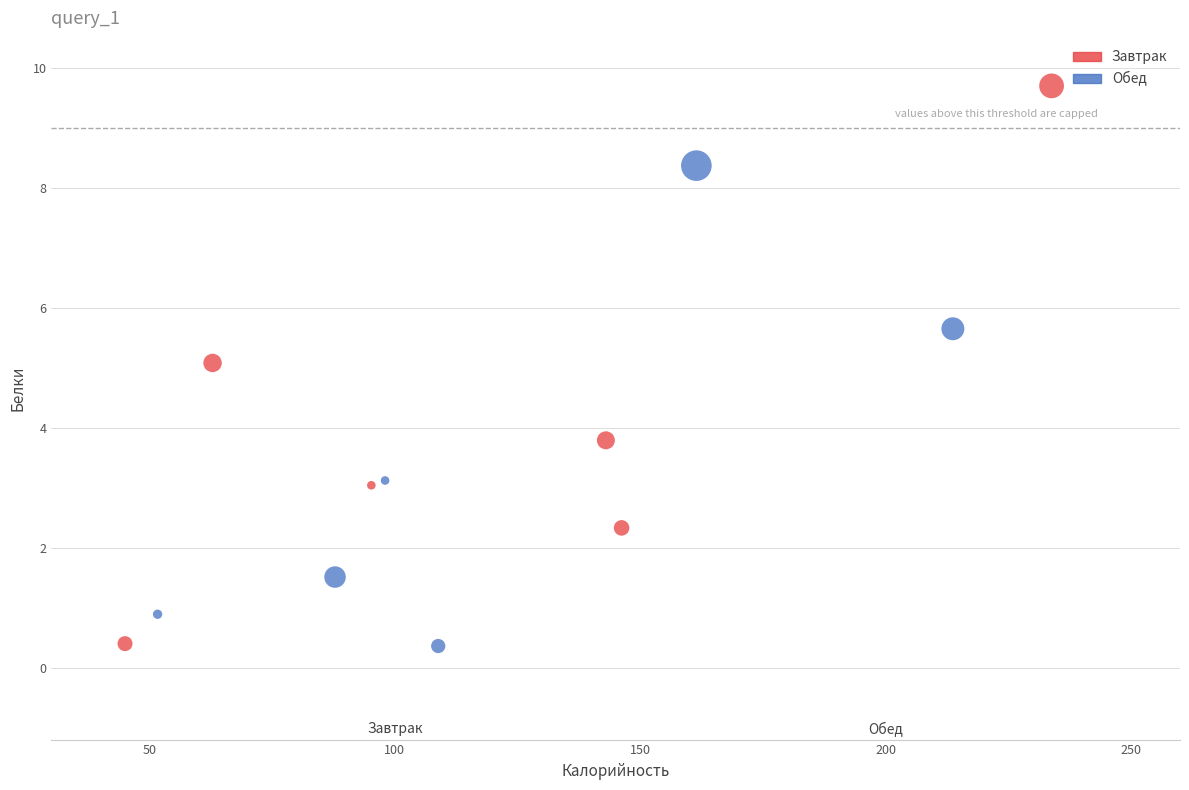

Which series reaches the maximum Y coordinate?

Завтрак